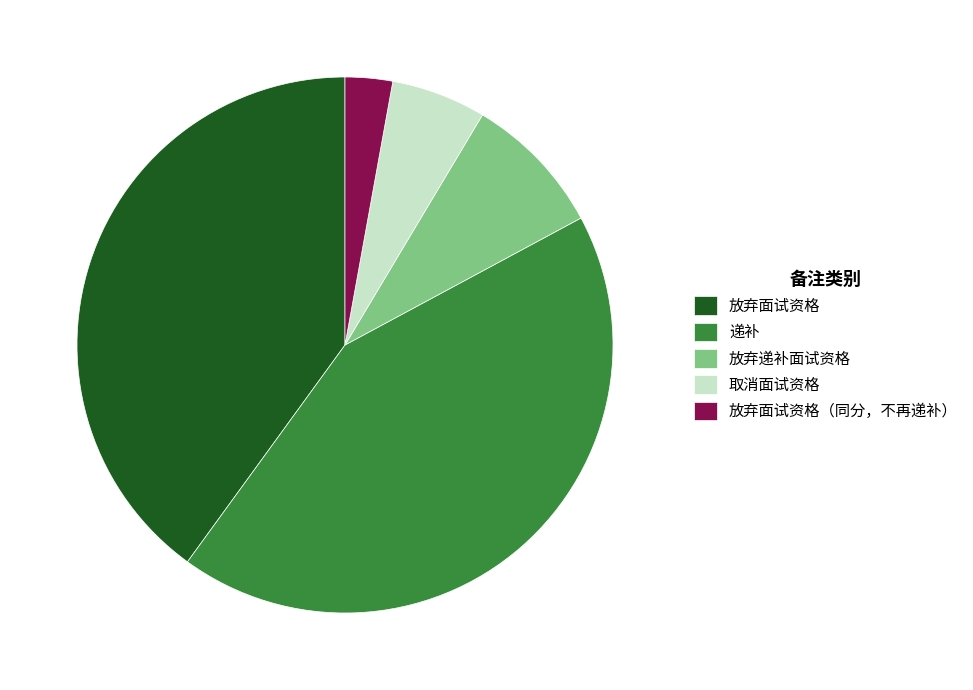

Which category has the smallest portion of the pie?

放弃面试资格（同分，不再递补）